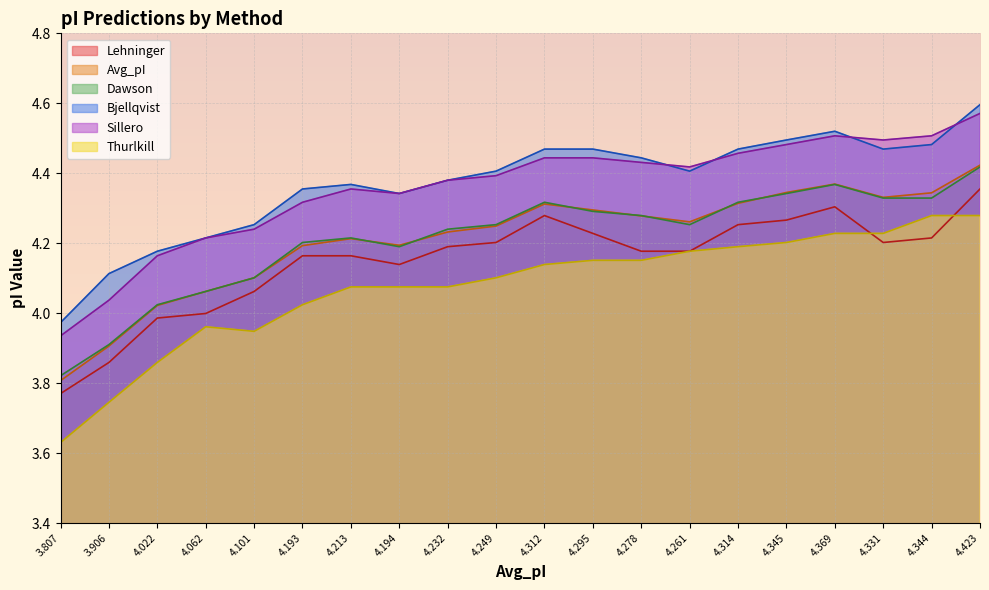

List the series in order of their peak value, highest first.

Bjellqvist, Sillero, Avg_pI, Dawson, Lehninger, Thurlkill